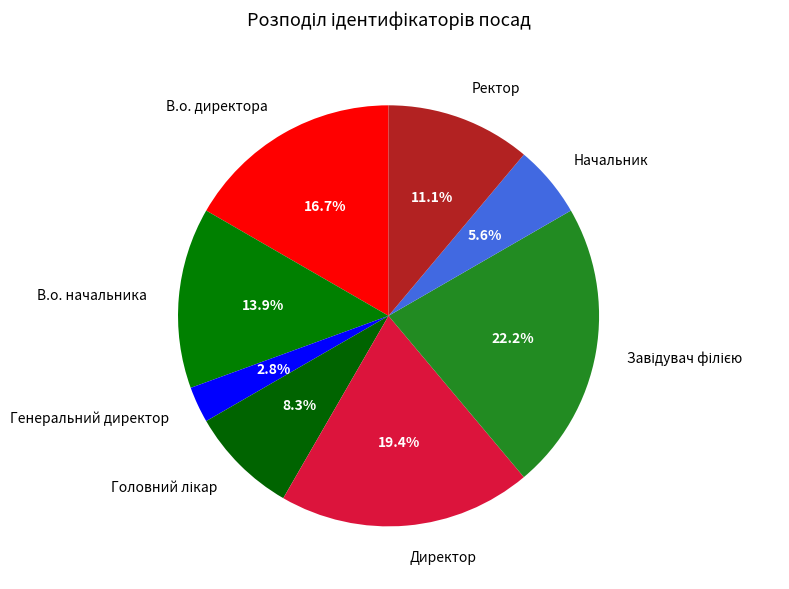

How much of the chart is everything except В.о. начальника?

86.1%